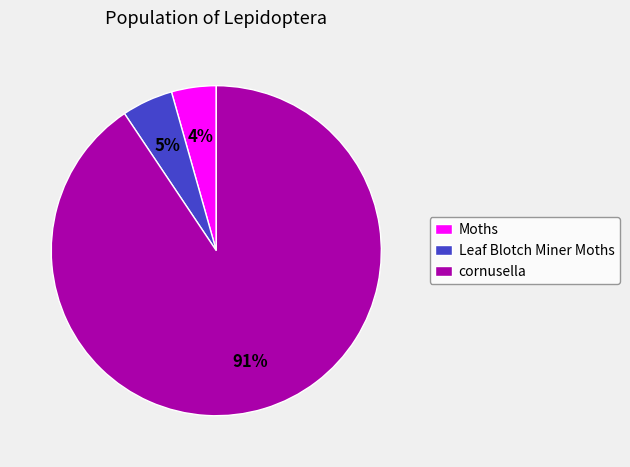

To the nearest percent, what portion does Leaf Blotch Miner Moths represent?

5%